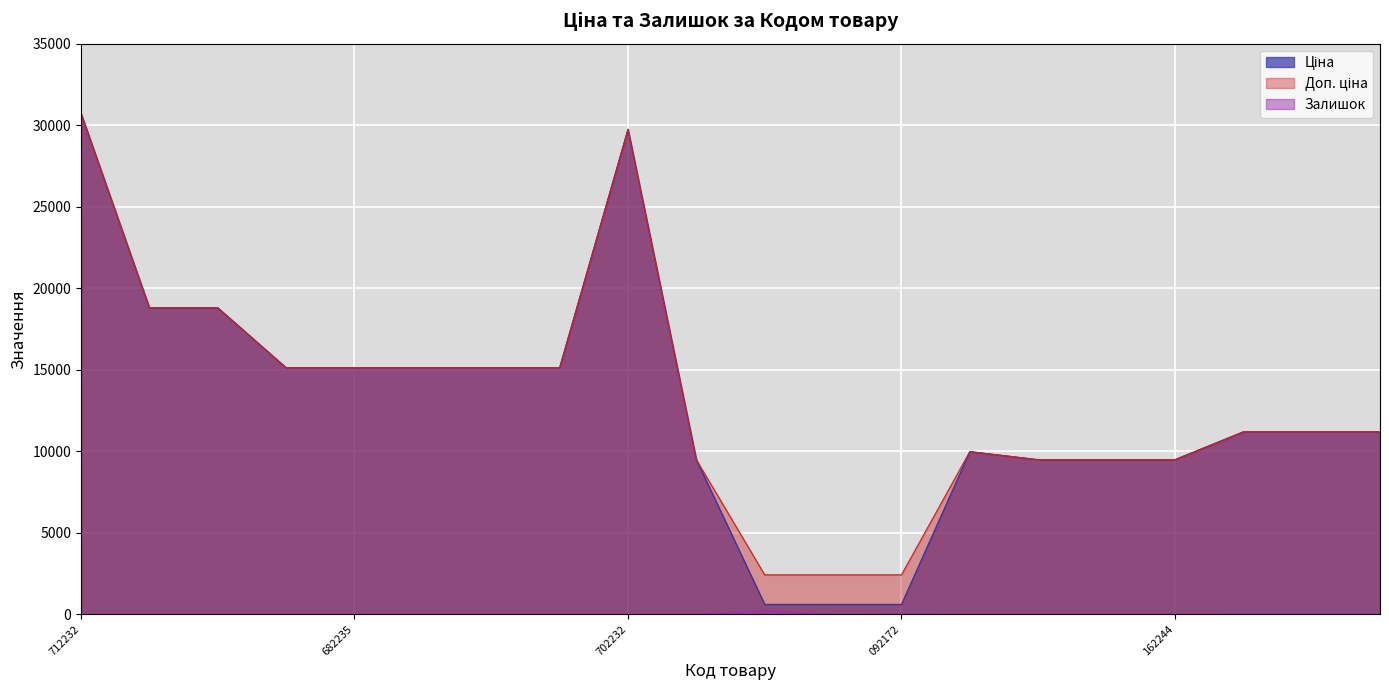

In Залишок, how many points are higher than both neighbors (excluding endpoints)?

3